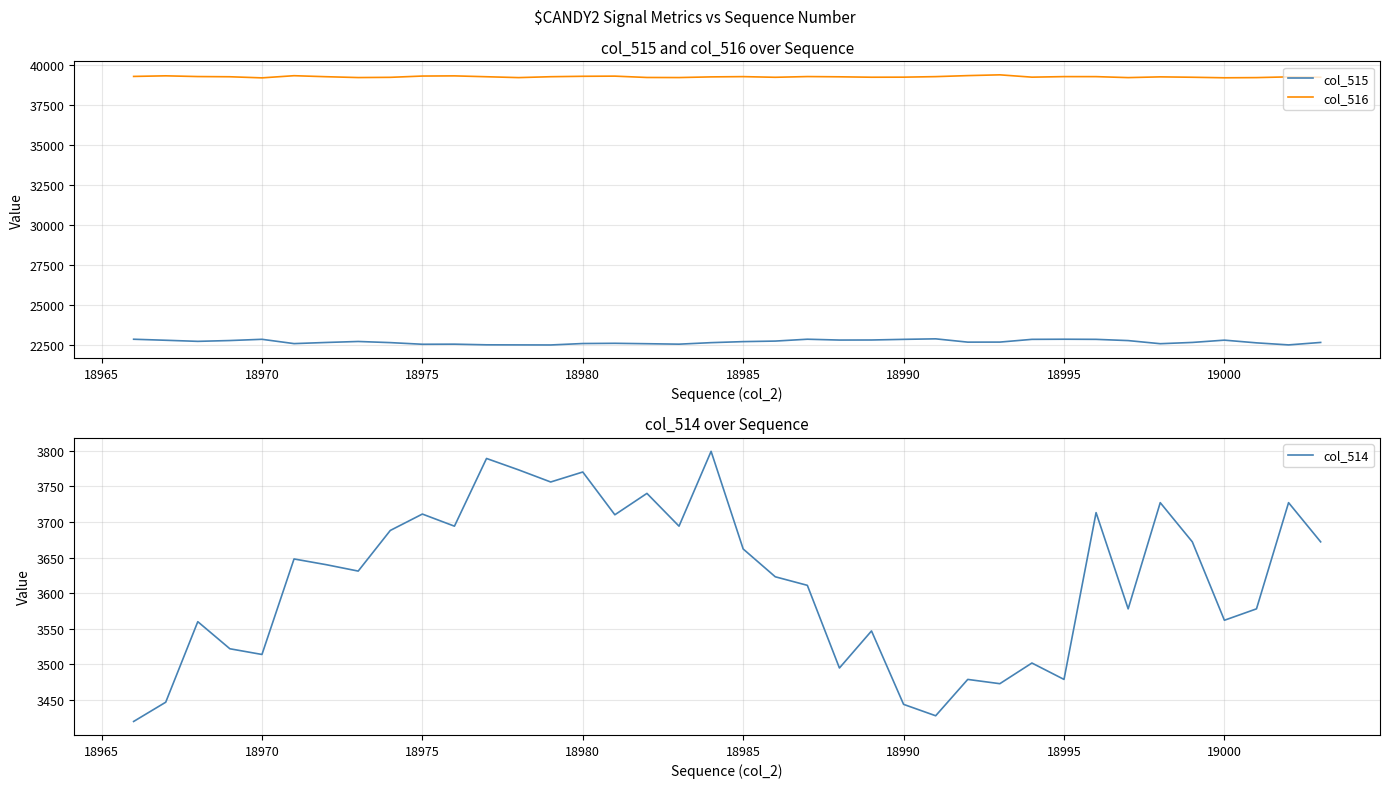

How many interior local valleys does the col_515 series have?

9